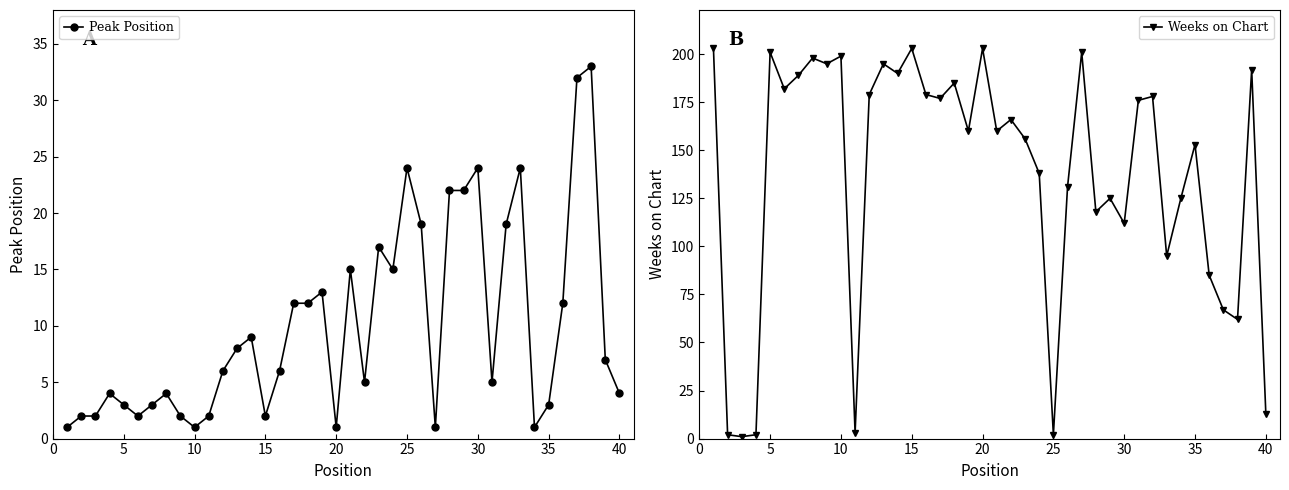

Reading right to left, what are all the values shown in this chart?

Peak Position: 4	7	33	32	12	3	1	24	19	5	24	22	22	1	19	24	15	17	5	15	1	13	12	12	6	2	9	8	6	2	1	2	4	3	2	3	4	2	2	1
Weeks on Chart: 13	192	62	67	85	153	125	95	178	176	112	125	118	201	131	2	138	156	166	160	203	160	185	177	179	203	190	195	179	3	199	195	198	189	182	201	2	1	2	203